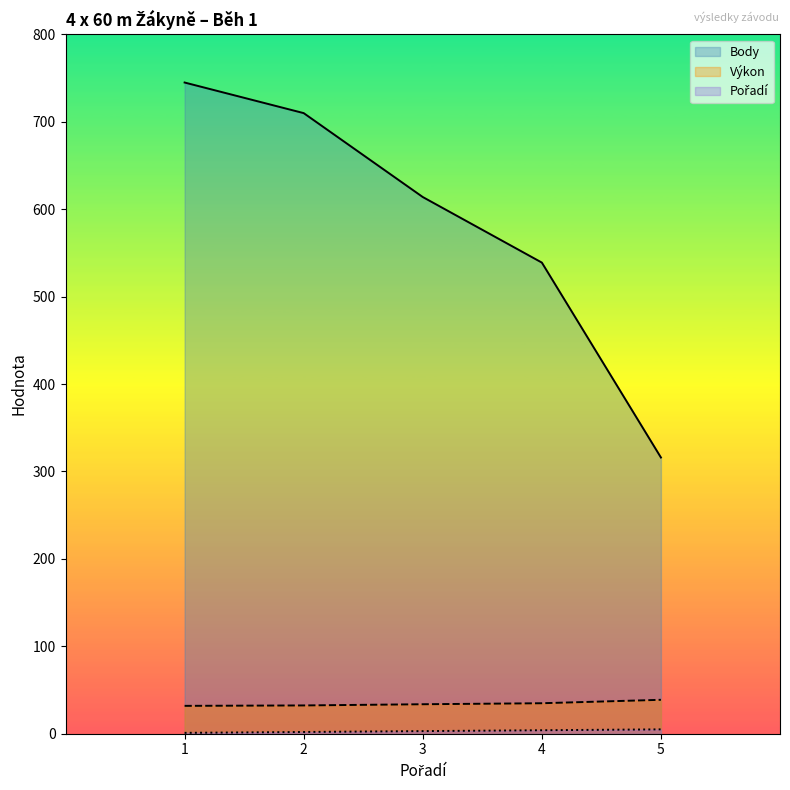

What is the difference between the highest and lowest values at 2?

708.0